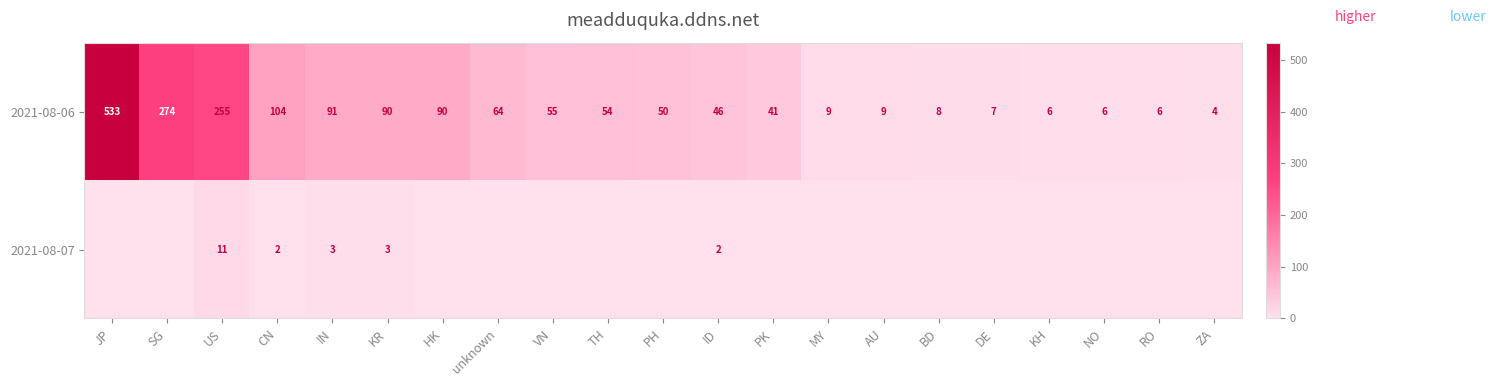

What is the sum of all 2021-08-06 values?

1802